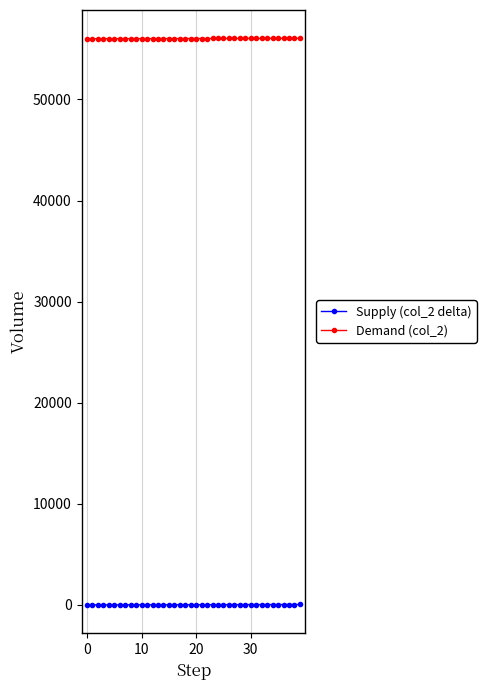

What are all the series names shown in the legend?

Supply (col_2 delta), Demand (col_2)